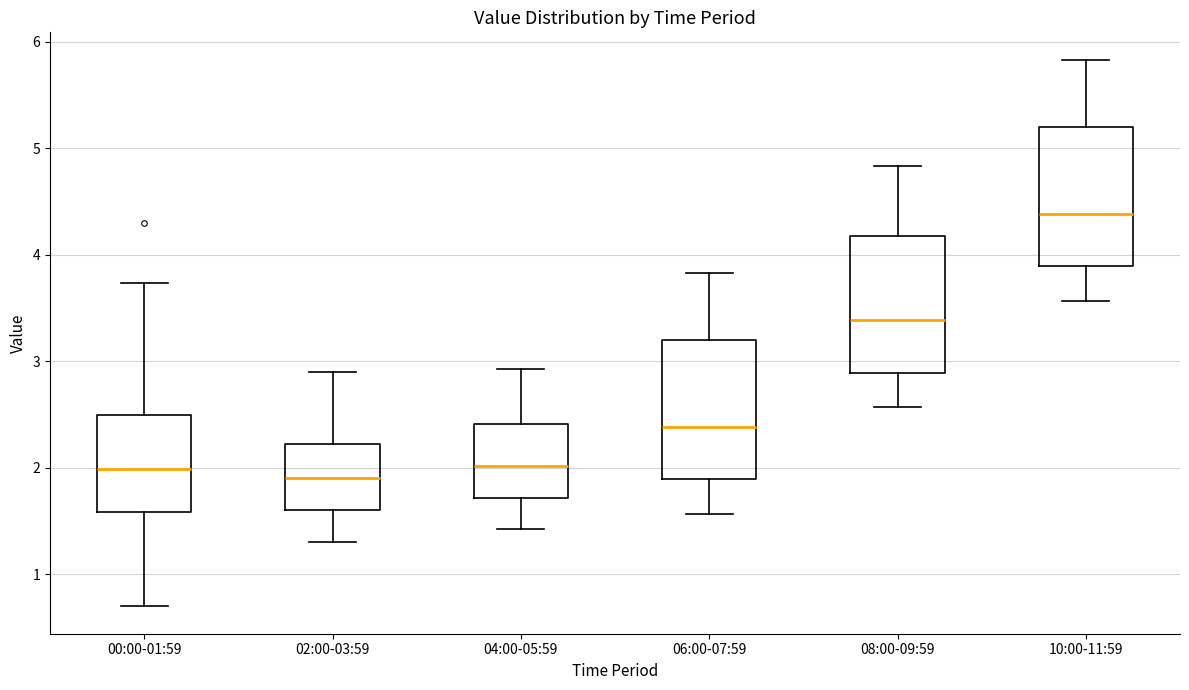

Which box's median line is the highest?

10:00-11:59